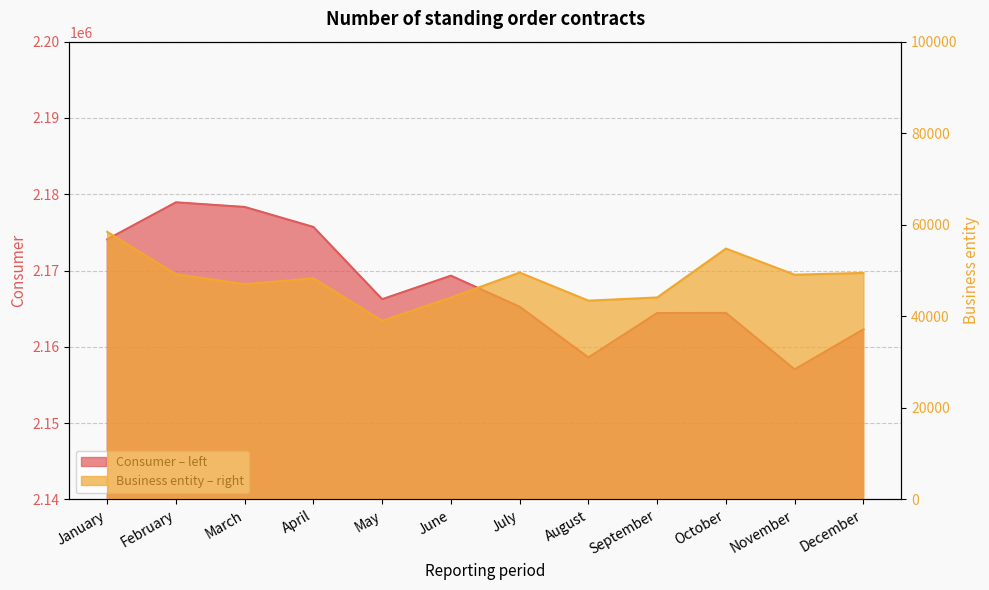

Reading left to right, list all the values displayed in this chart.

Consumer: January=2174090	February=2178943	March=2178335	April=2175711	May=2166246	June=2169329	July=2165255	August=2158610	September=2164436	October=2164454	November=2157049	December=2162295
Business entity: January=58456	February=49190	March=47027	April=48307	May=39029	June=44127	July=49566	August=43433	September=44128	October=54803	November=49100	December=49490